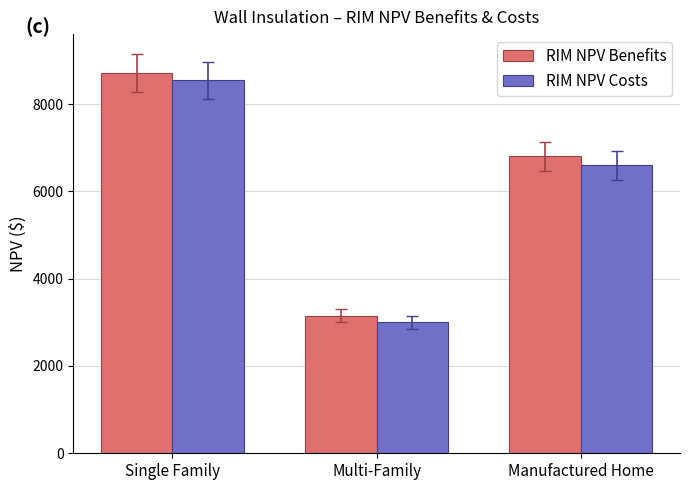

What is the spread (max minus min) of values at Multi-Family?

153.5